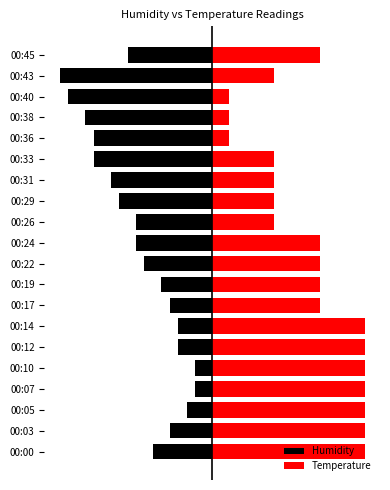

What is the difference between the maximum and minimum values in the Temperature series?

80.0